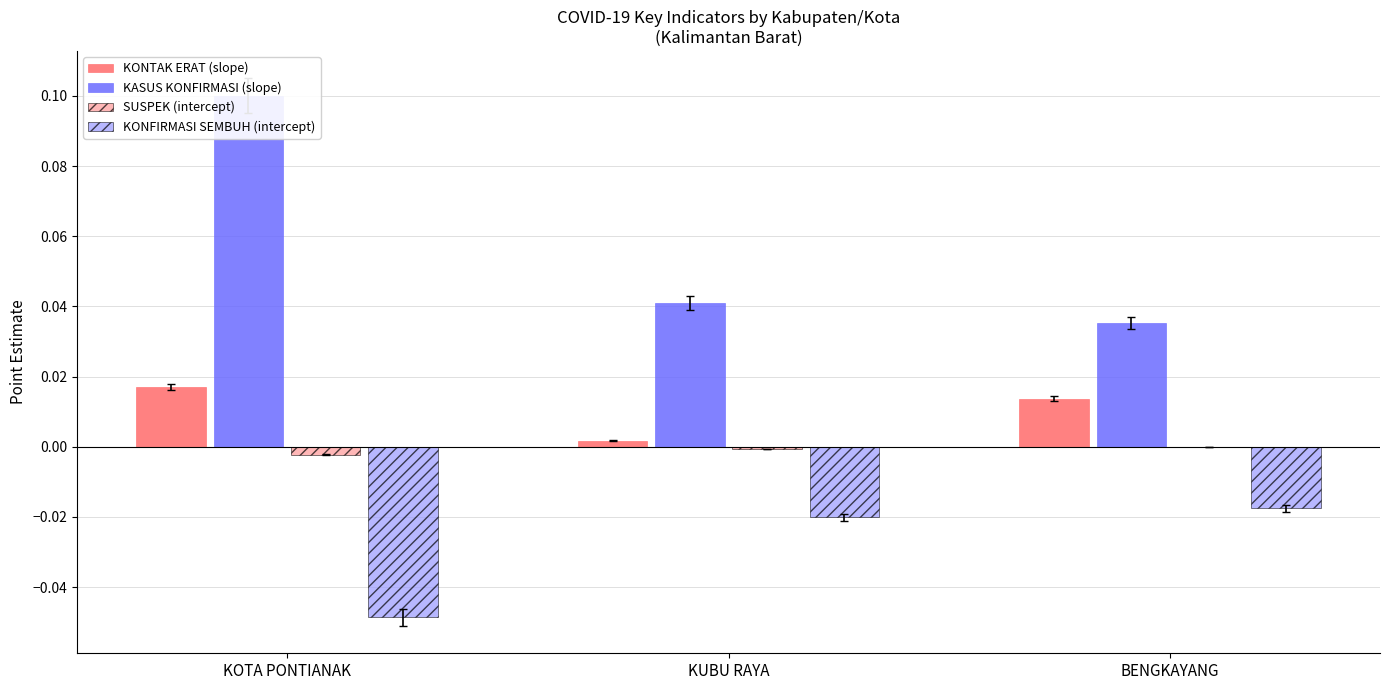

At which category does the chart reach its peak across all series?

KOTA PONTIANAK